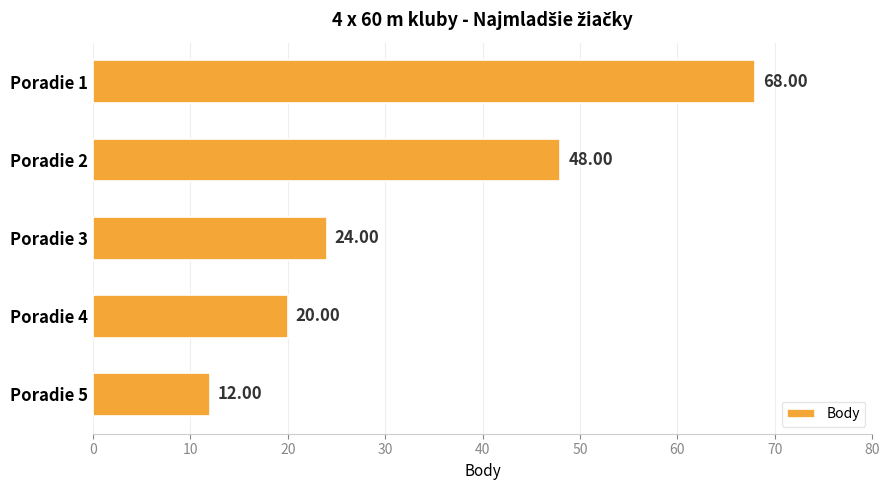

How many bars are there in total?

5